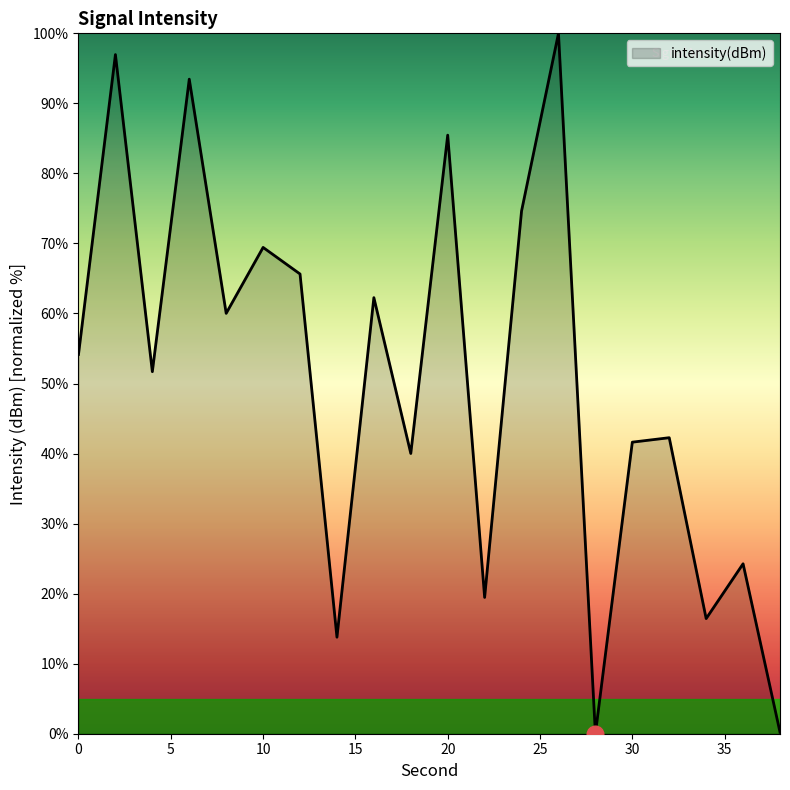

How many interior local valleys (lower than both neighbors) does the data have?

7